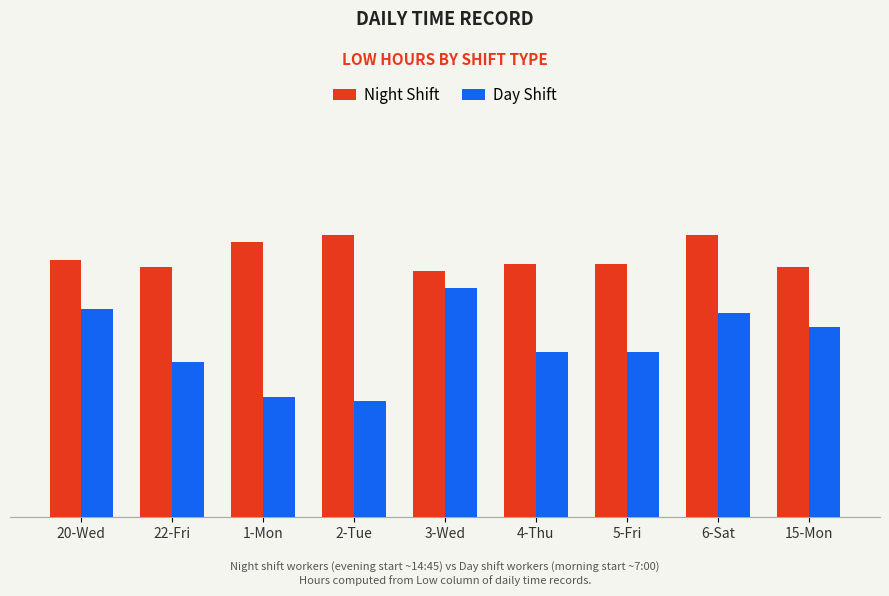

Between 6-Sat and 20-Wed, which is larger?

6-Sat